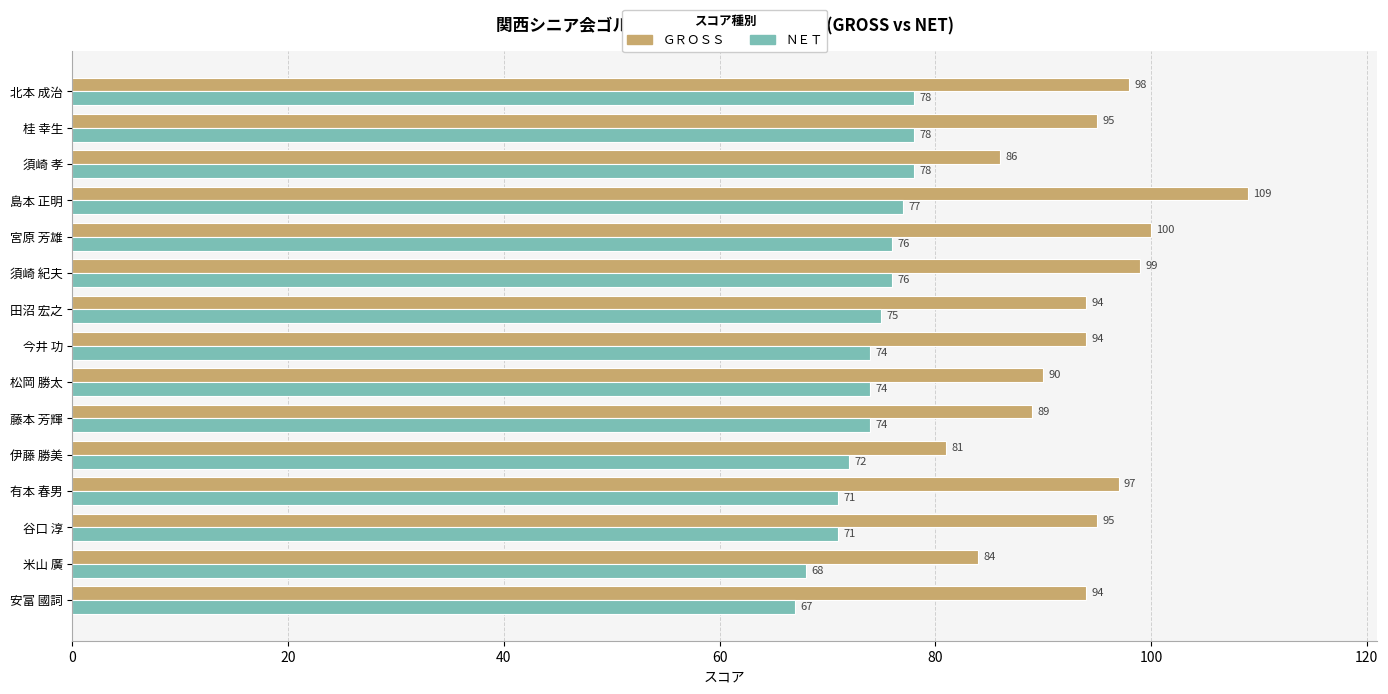

At which category is the sum across all series the highest?

島本 正明